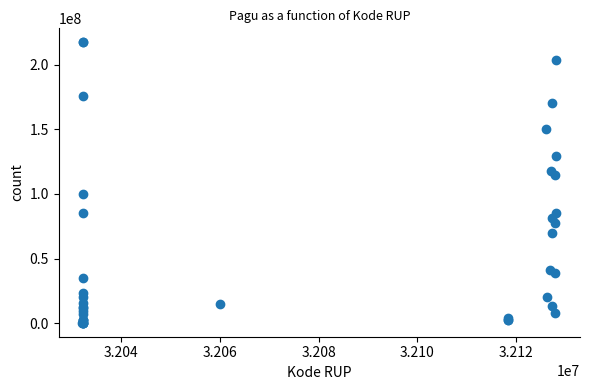

What Y value in the scatter plot is closest to 108830000?

114296000